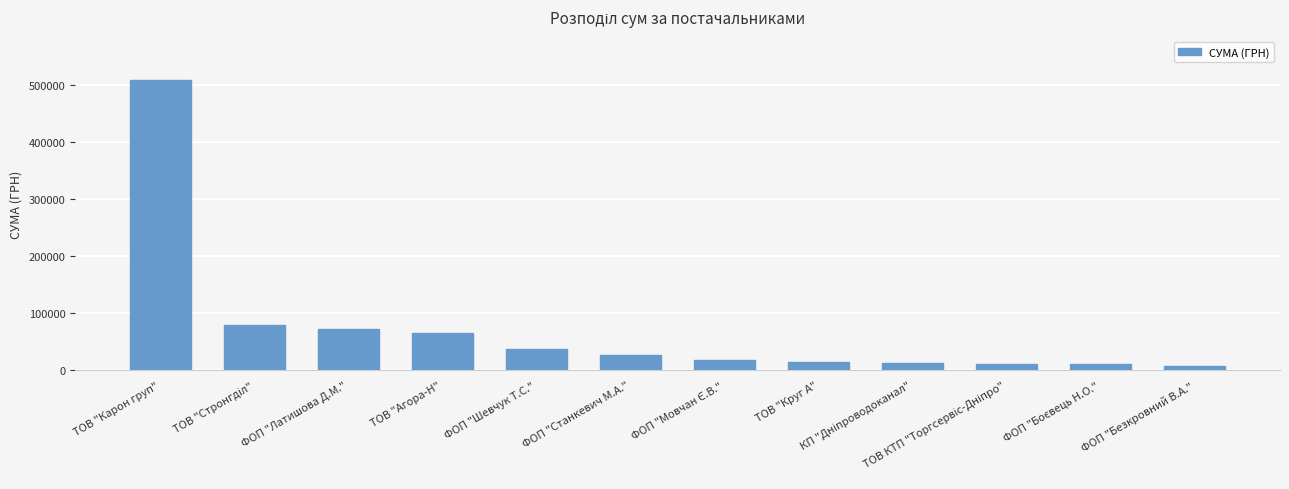

Which label corresponds to the largest value in the chart?

ТОВ "Карон груп"